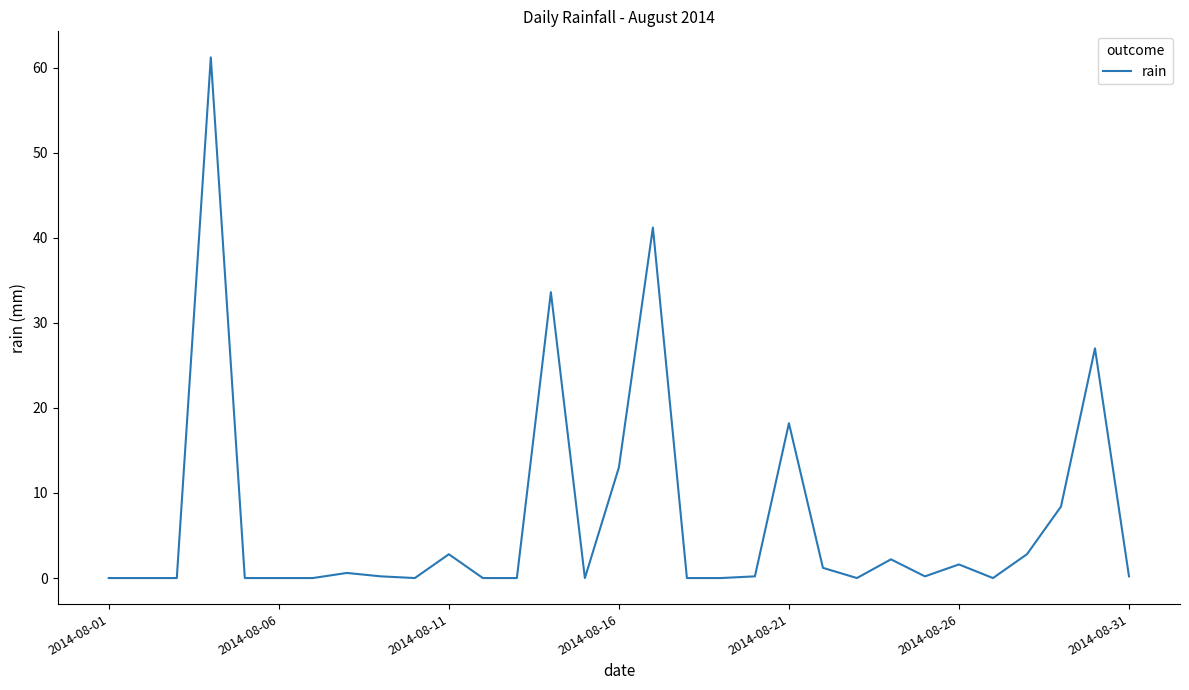

What is the maximum value shown in the chart?

61.2